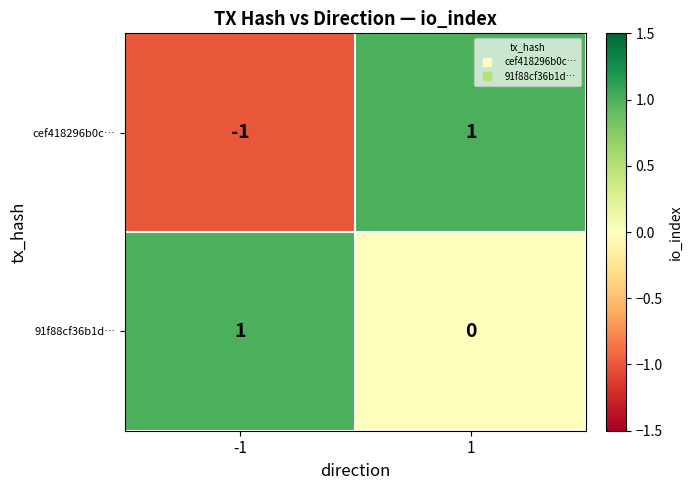

Rank the series at 1 from highest to lowest value.

cef418296b0c…, 91f88cf36b1d…